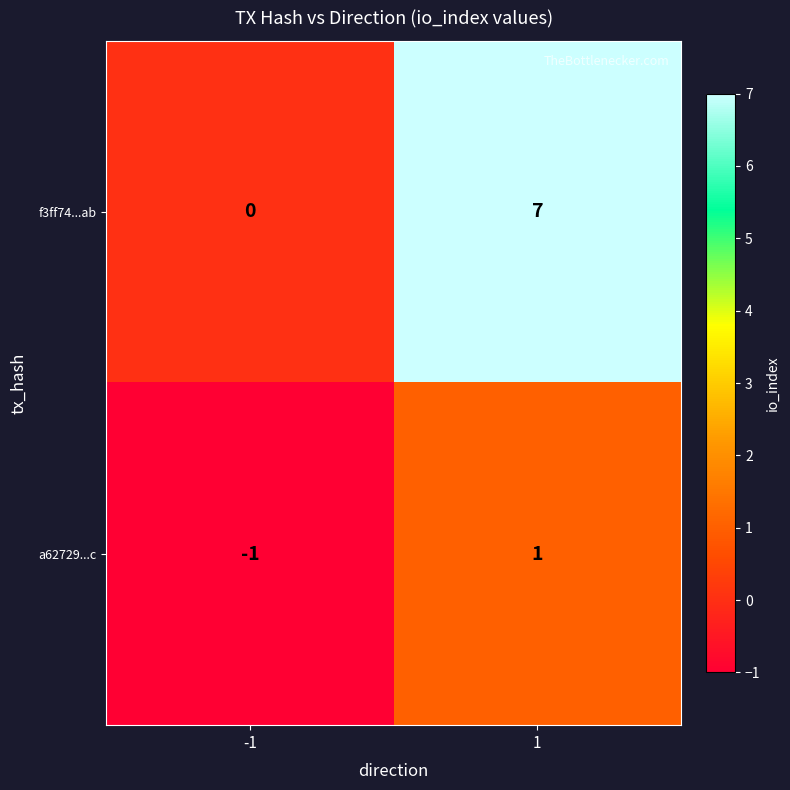

Is it true that a62729...c equals 2 at 1?

False